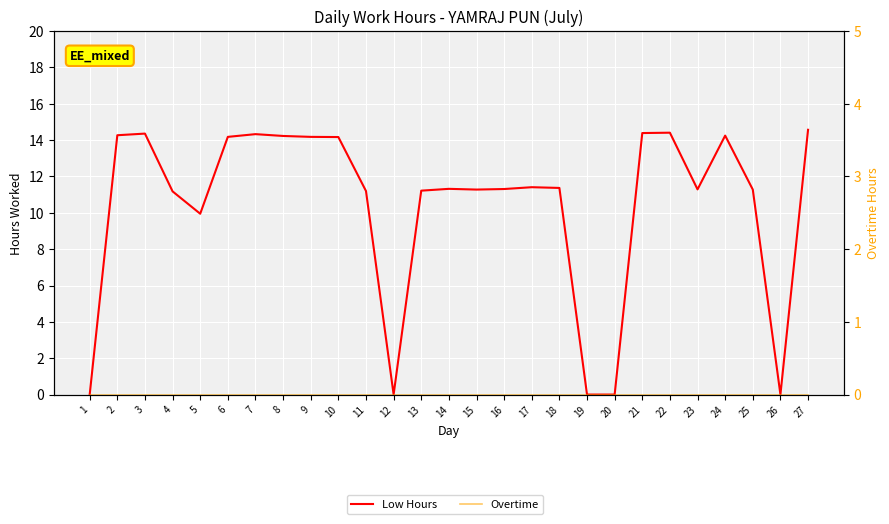

How many lines are shown in the chart?

2